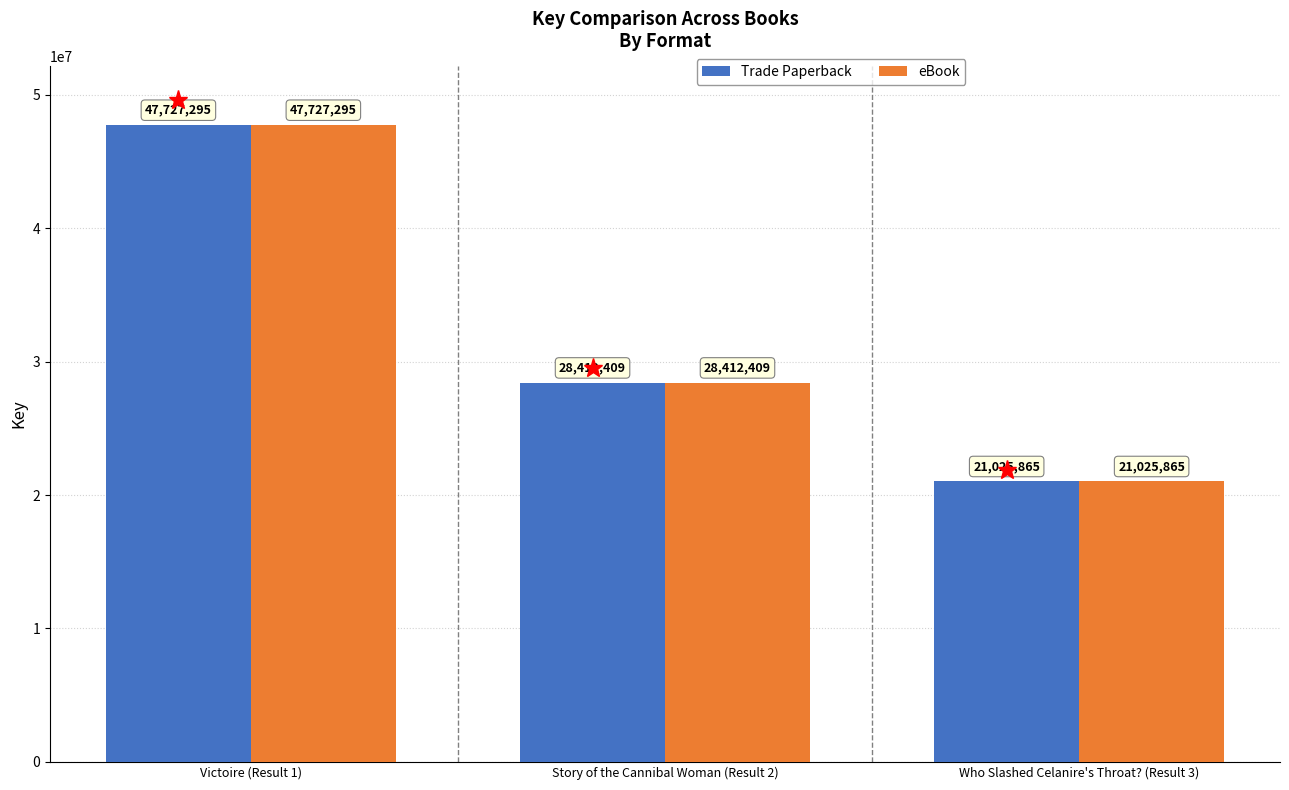

What is the minimum value for eBook?

21025865